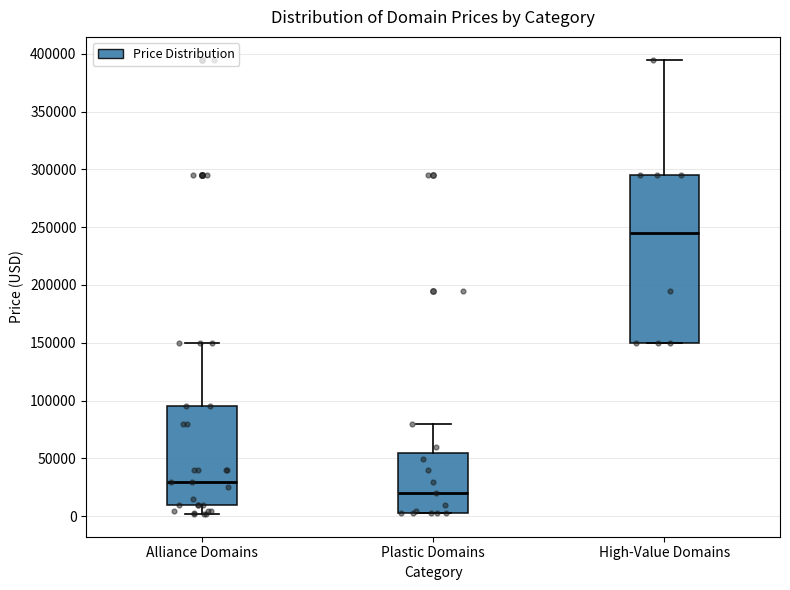

Reading left to right, read every box against the y-axis: the position of its median line, the range the box covers, and the ends of its whiskers. The values are not printed on the chart, so give them approximately, as read against the axis.

Alliance Domains: median 30000, box 10000 to 95000, whiskers 0 to 150000
Plastic Domains: median 20000, box 5000 to 55000, whiskers 5000 to 80000
High-Value Domains: median 245000, box 150000 to 295000, whiskers 150000 to 395000